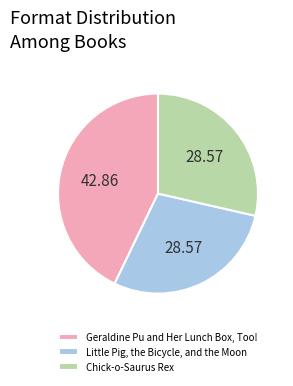

True or false: Chick-o-Saurus Rex accounts for 29% of the total.

True